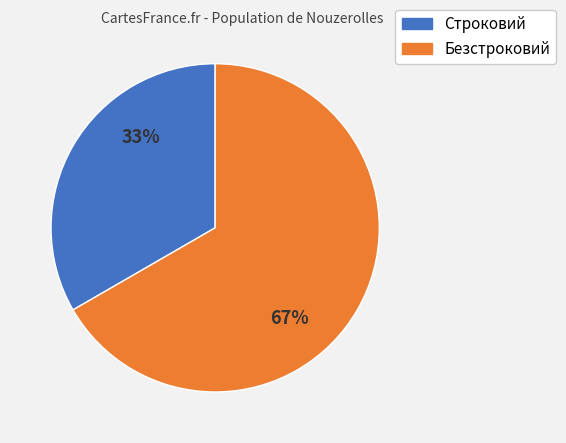

What is the largest slice in the pie chart?

Безстроковий